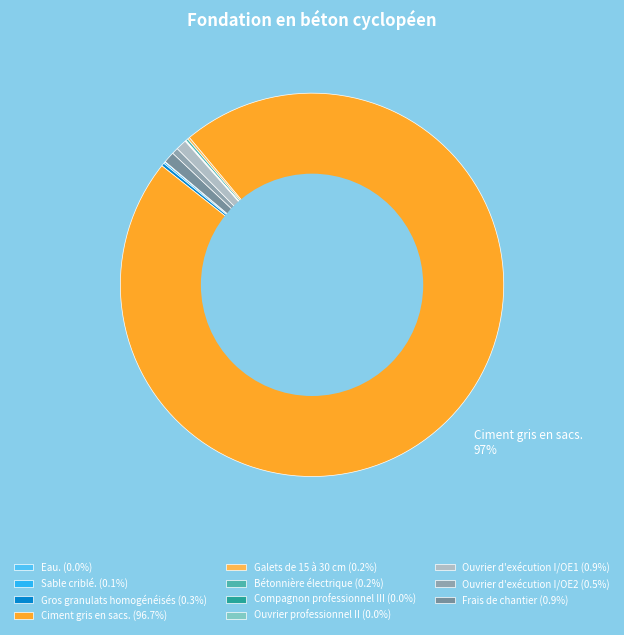

Do Eau. and Ciment gris en sacs. together represent more than half of the pie?

Yes